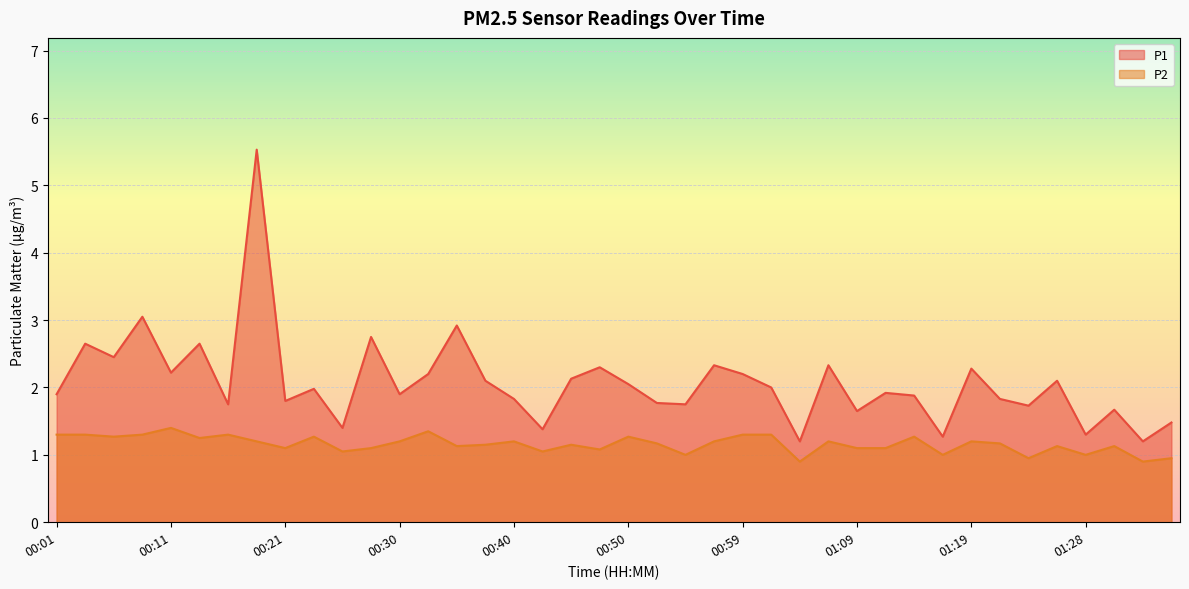

What is the label of the 20th point from the right?

00:50